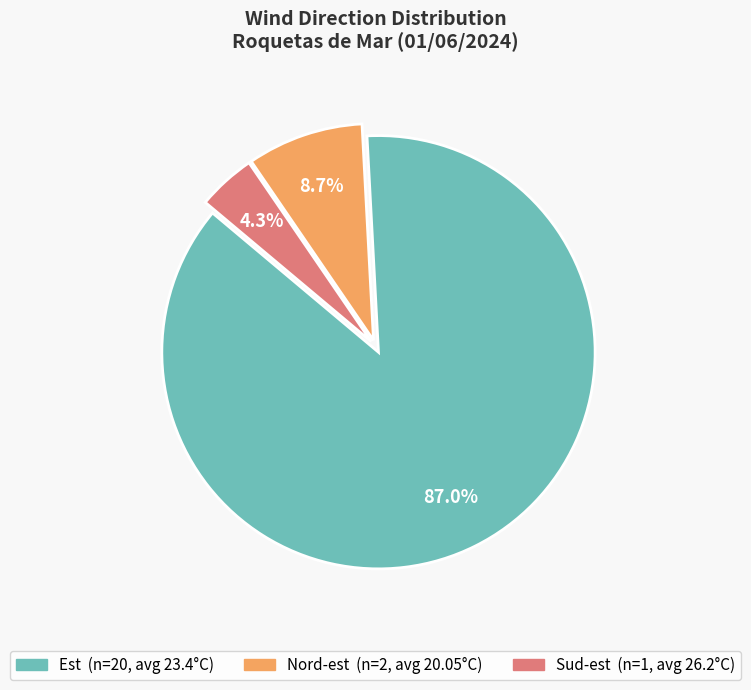

Which has a higher value, Nord-est or Est?

Est